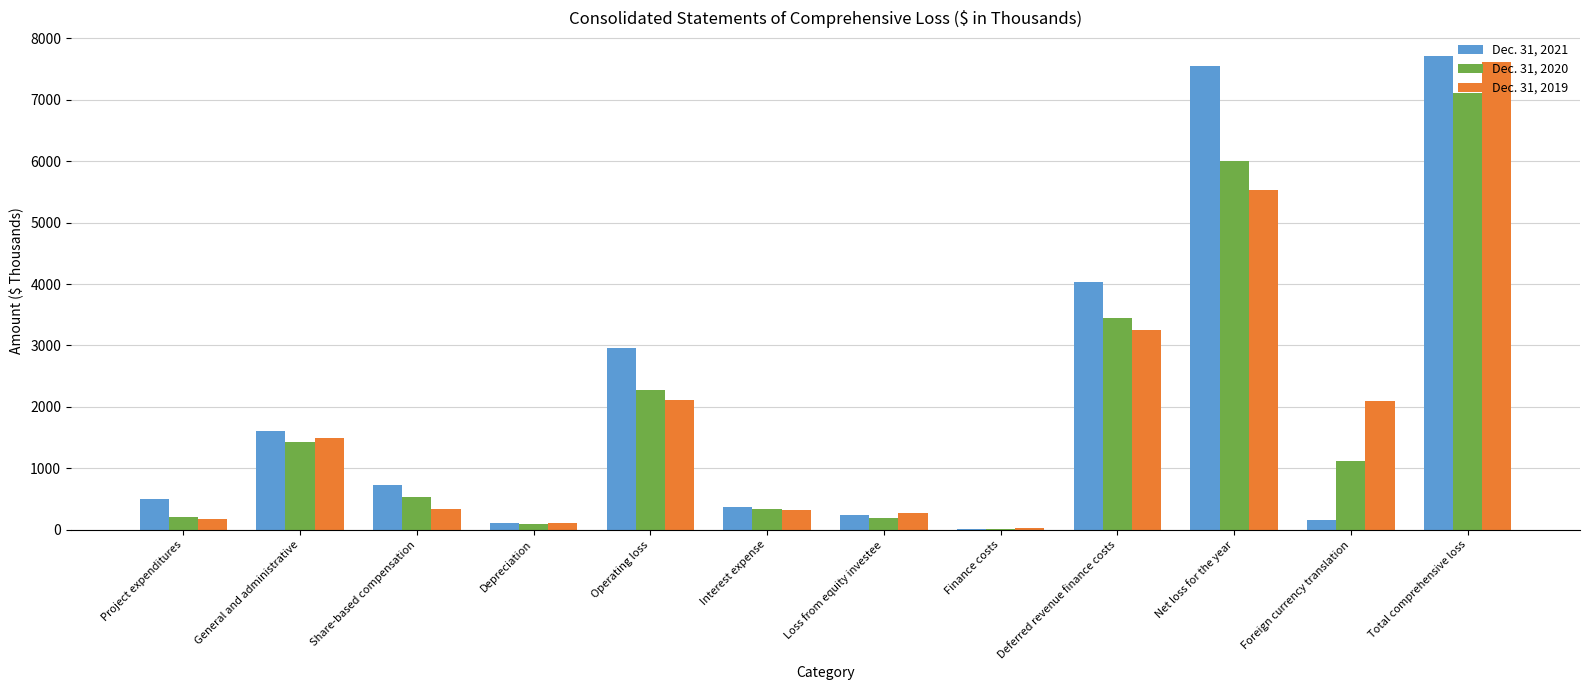

Is the value of Dec. 31, 2020 at Total comprehensive loss greater than the value of Dec. 31, 2021 at General and administrative?

Yes